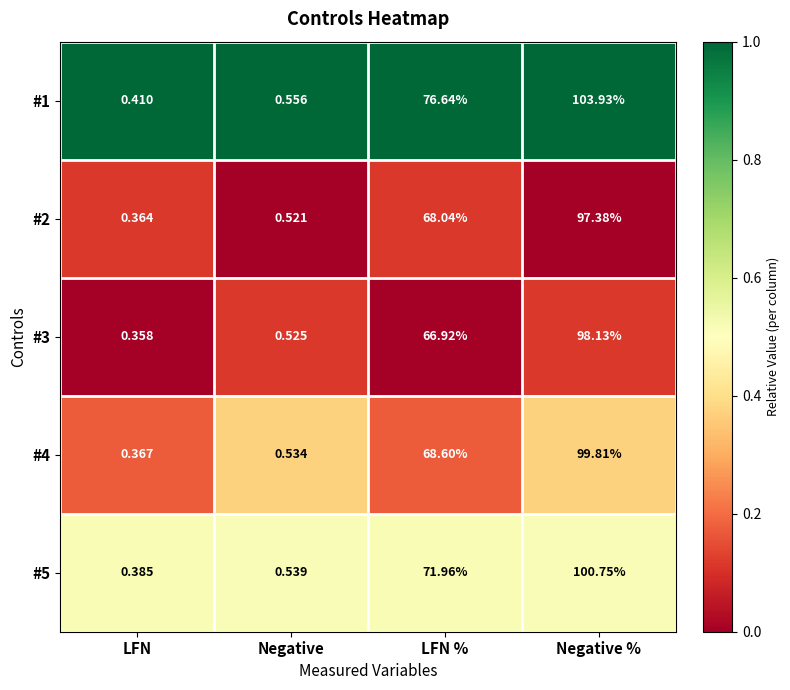

How many data points does each series have?

4